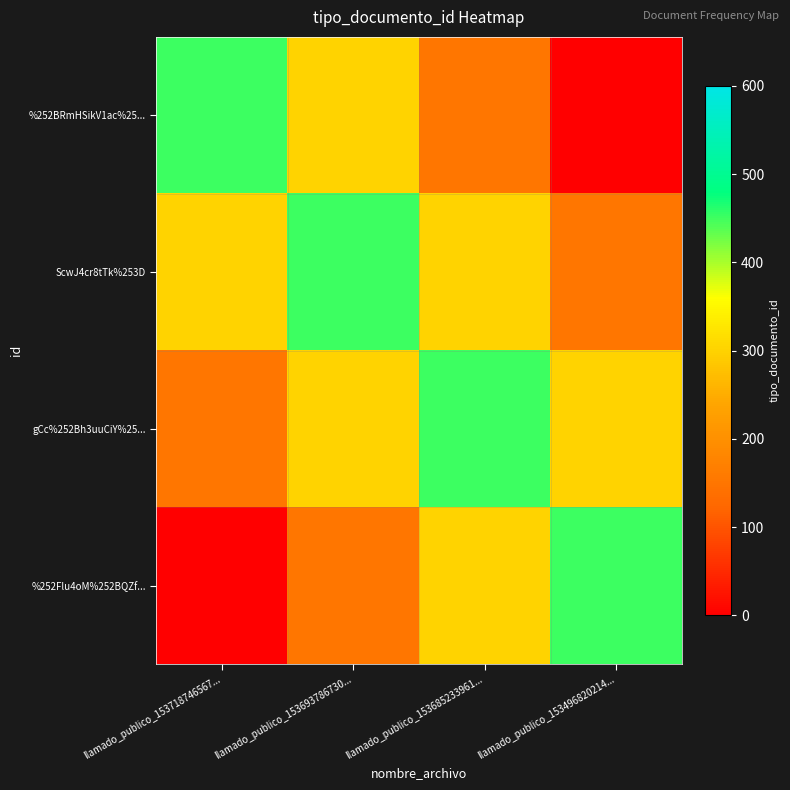

Which series changed the most between llamado_publico_153693786730... and llamado_publico_153685233961...?

%252BRmHSikV1ac%25...